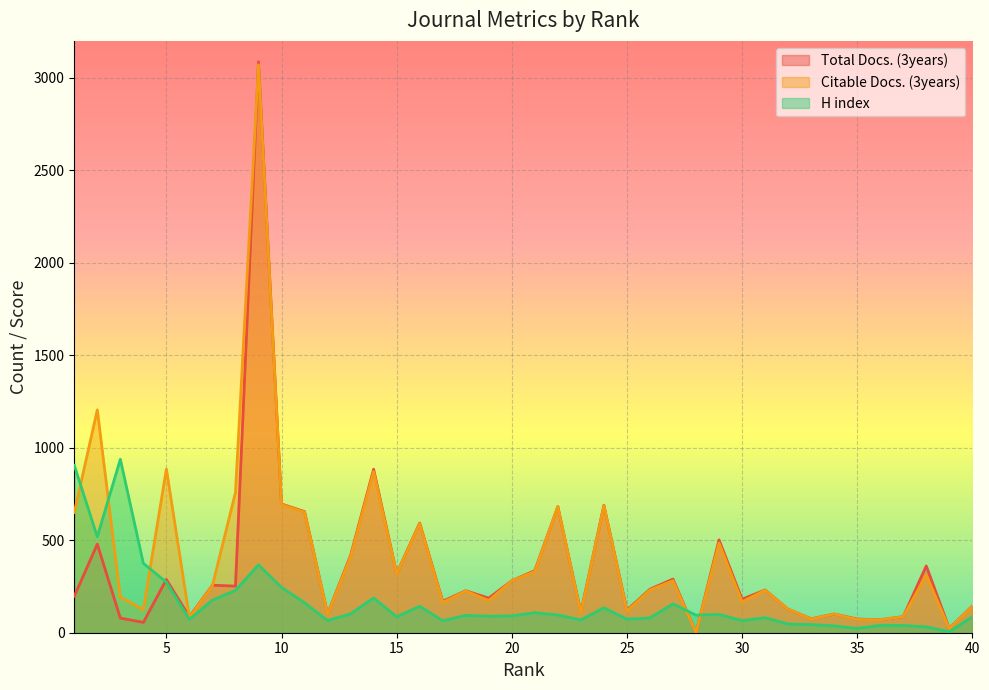

Which label corresponds to the smallest value in the chart?

28